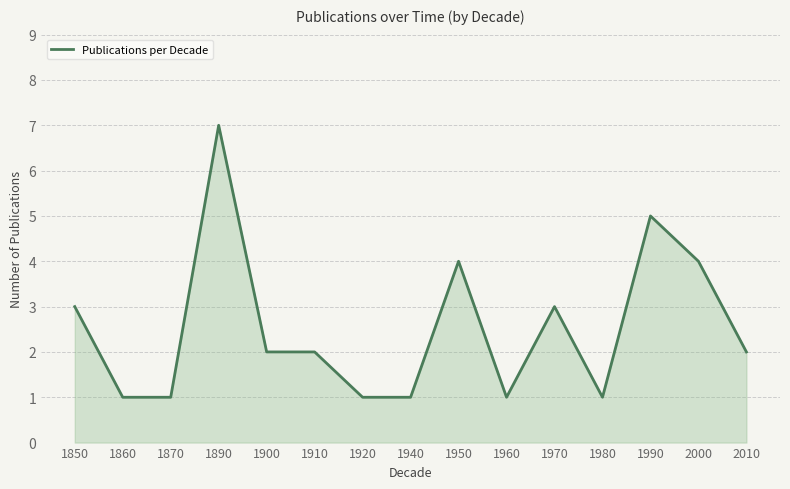

Which category has the highest value across all series?

1890